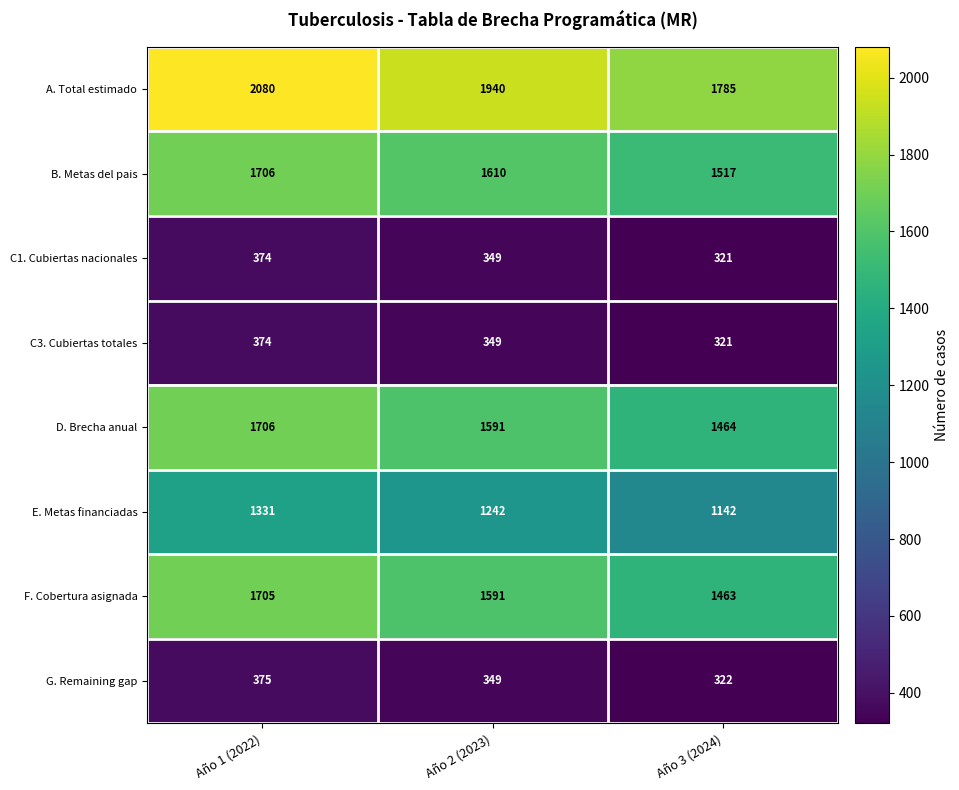

Reading left to right, transcribe all the data shown in this chart.

A. Total estimado: Año 1 (2022)=2080	Año 2 (2023)=1940	Año 3 (2024)=1785
B. Metas del pais: Año 1 (2022)=1706	Año 2 (2023)=1610	Año 3 (2024)=1517
C1. Cubiertas nacionales: Año 1 (2022)=374	Año 2 (2023)=349	Año 3 (2024)=321
C3. Cubiertas totales: Año 1 (2022)=374	Año 2 (2023)=349	Año 3 (2024)=321
D. Brecha anual: Año 1 (2022)=1706	Año 2 (2023)=1591	Año 3 (2024)=1464
E. Metas financiadas: Año 1 (2022)=1331	Año 2 (2023)=1242	Año 3 (2024)=1142
F. Cobertura asignada: Año 1 (2022)=1705	Año 2 (2023)=1591	Año 3 (2024)=1463
G. Remaining gap: Año 1 (2022)=375	Año 2 (2023)=349	Año 3 (2024)=322